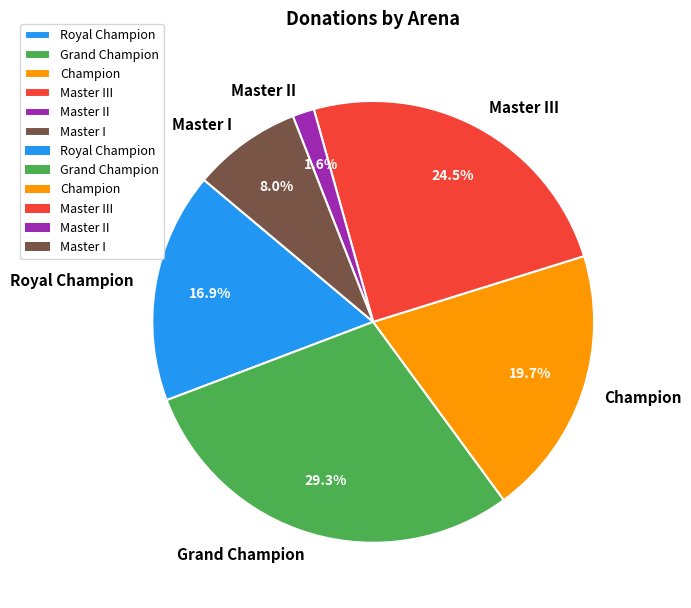

To the nearest percent, what is the combined percentage of Master II and Master III?

26%